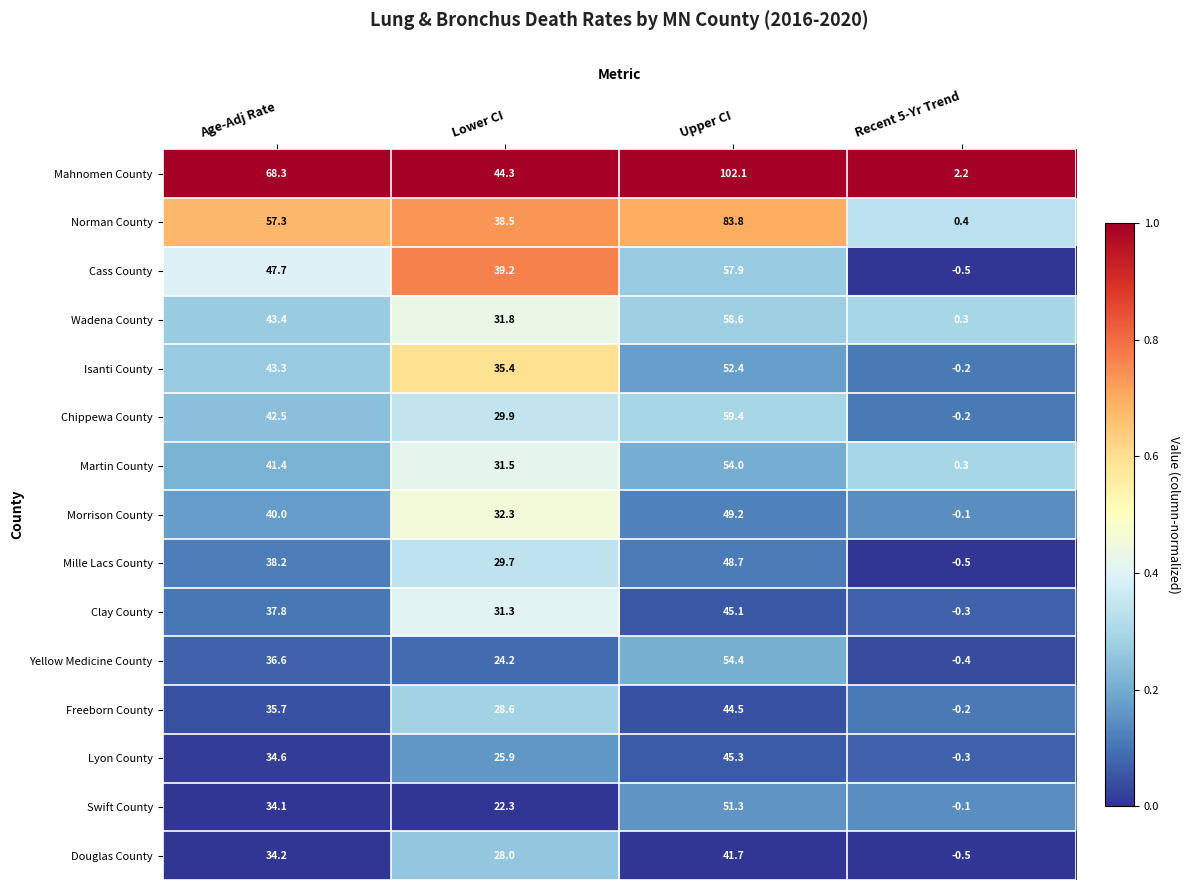

The Chippewa County series shows -0.2 at Recent 5-Yr Trend. True or false?

True